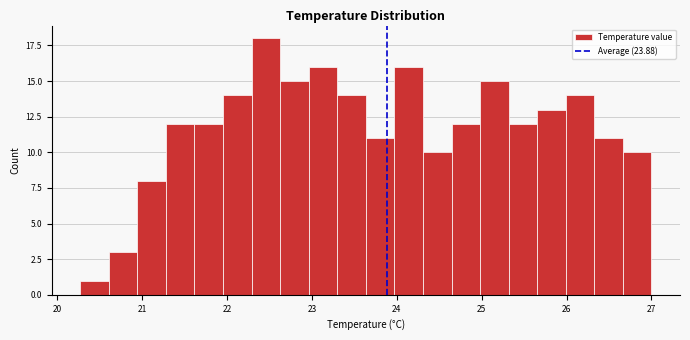

Around what value on the x-axis is the tallest bar? Give the approximate position of its centre, as read against the axis.

22.5